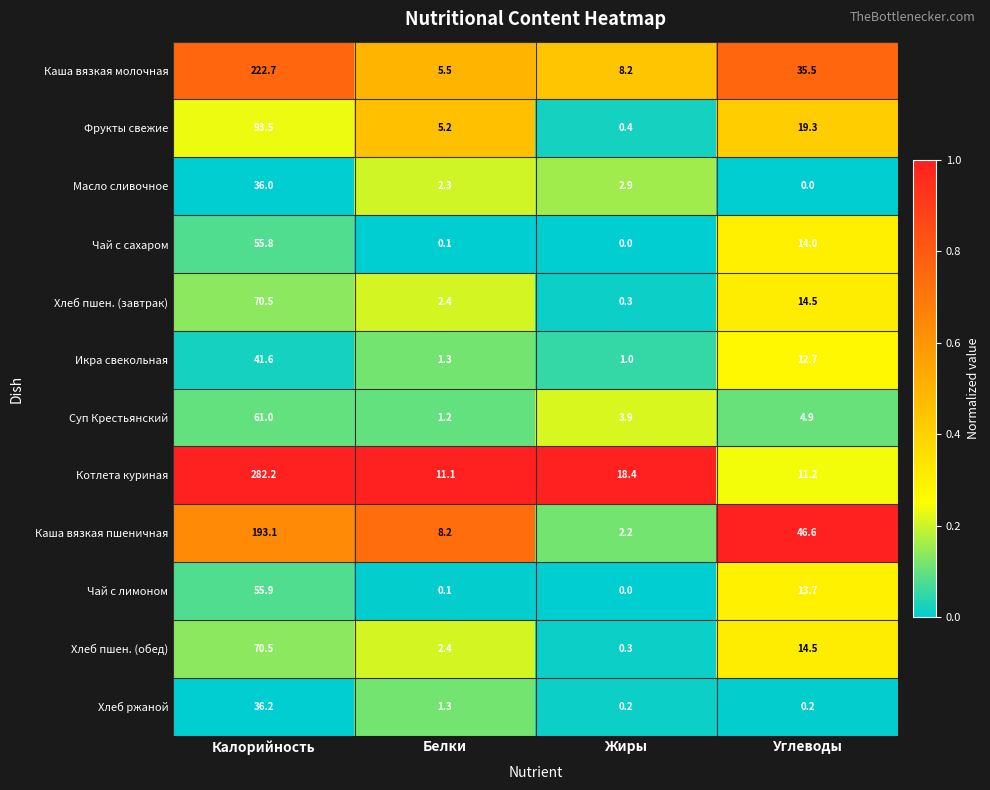

The value of Икра свекольная at Углеводы is 12.7. True or false?

True